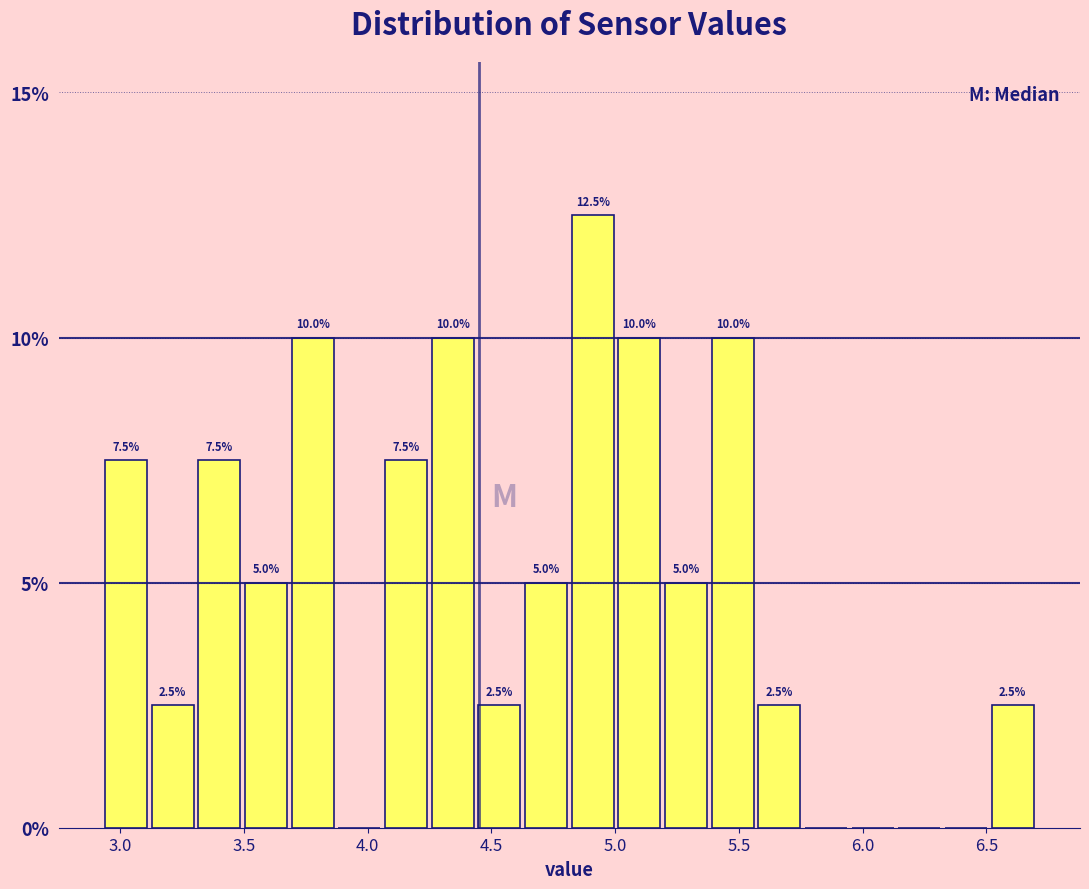

Around what value on the x-axis is the tallest bar? Give the approximate position of its centre, as read against the axis.

4.90